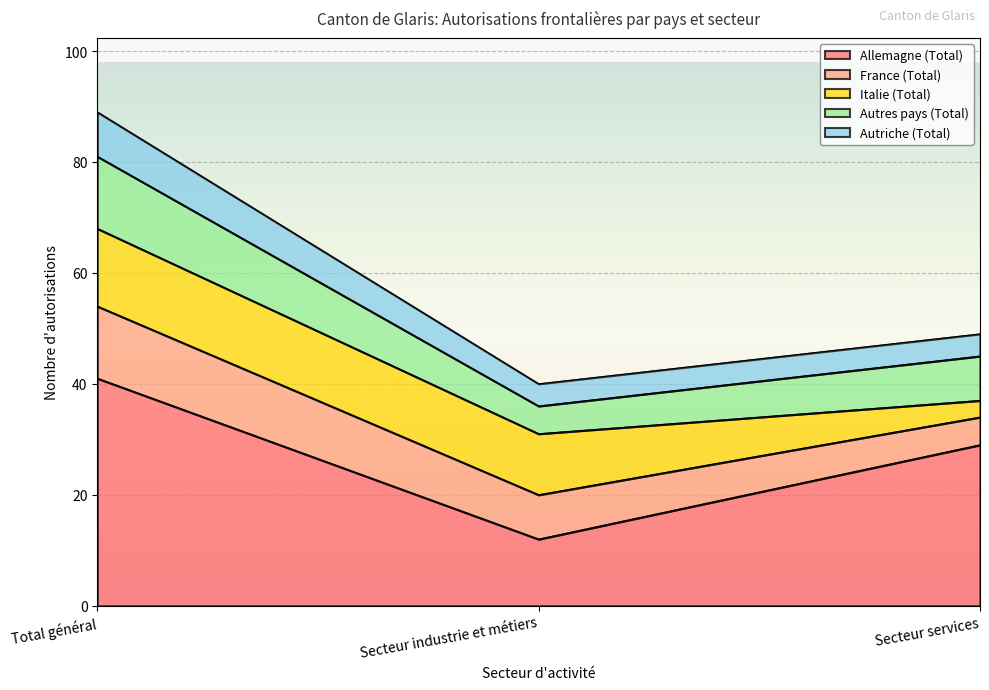

At which category is the sum across all series the highest?

Total général